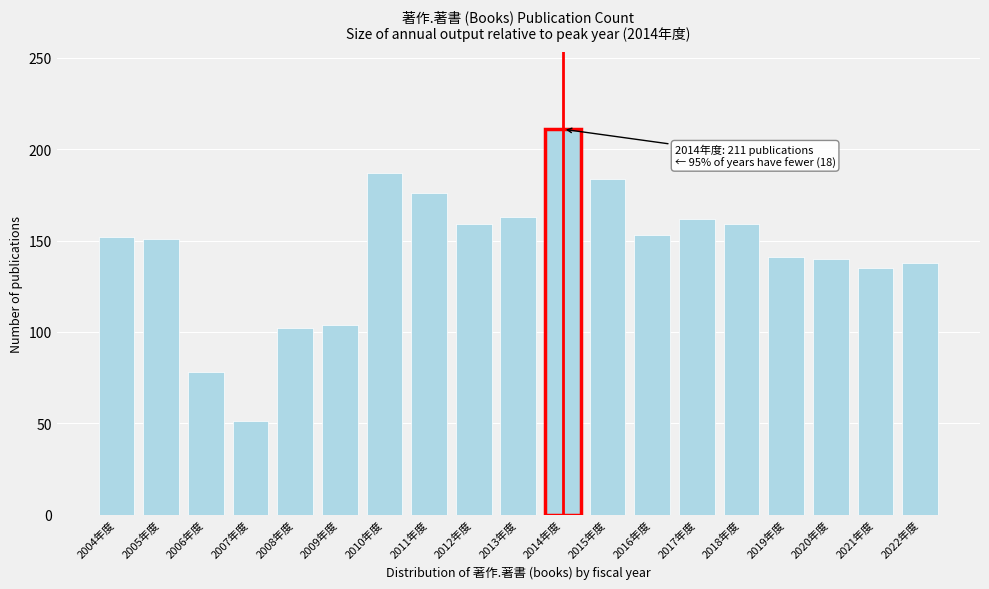

What is the label of the 16th bar from the left?

2019年度